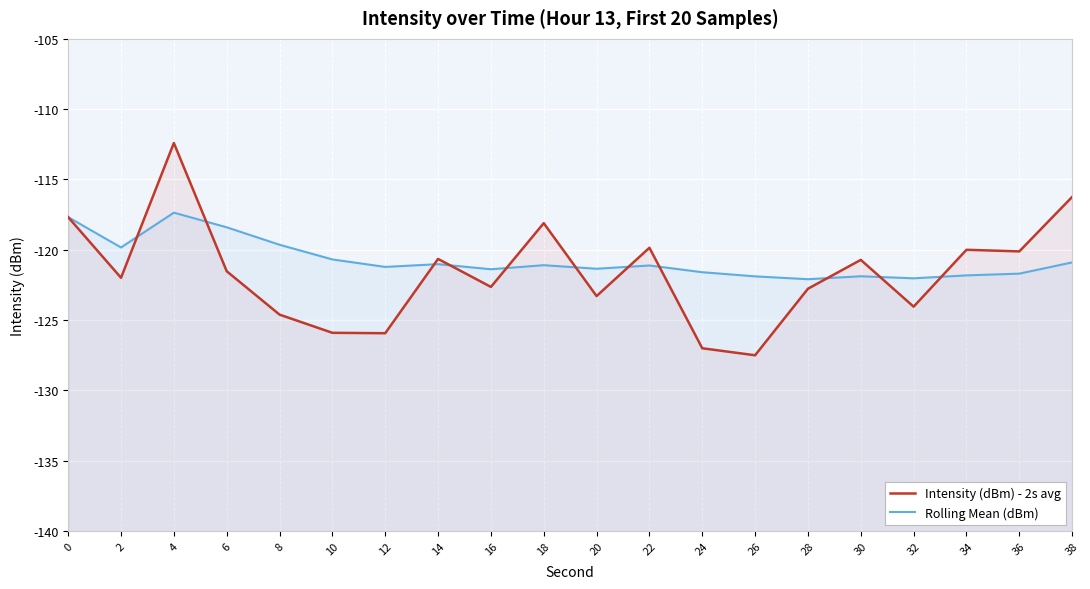

Count the number of data series in this chart.

2